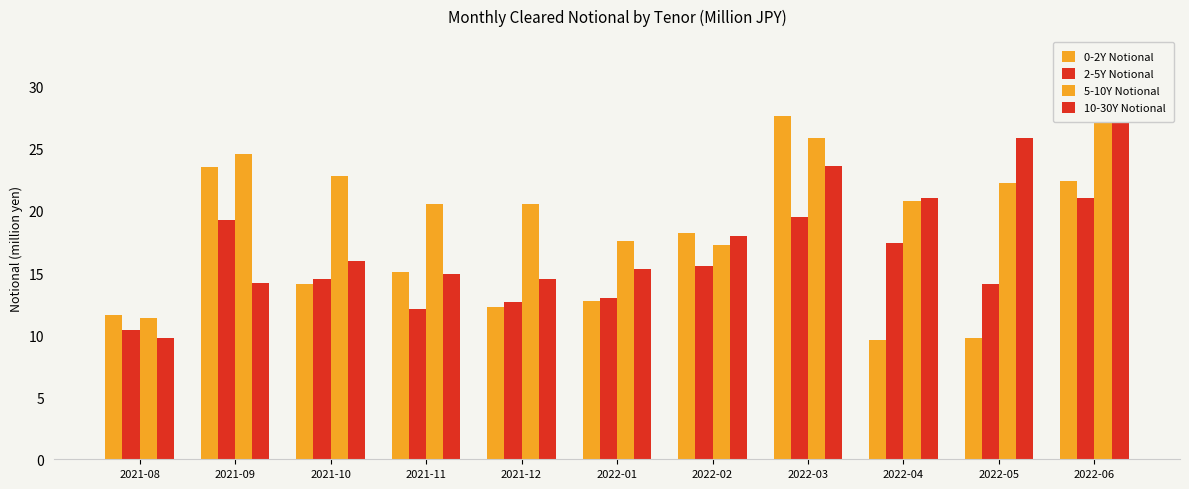

Reading left to right, what are all the values shown in this chart?

0-2Y Notional: 2021-08=11.6	2021-09=23.6	2021-10=14.1	2021-11=15.1	2021-12=12.2	2022-01=12.7	2022-02=18.2	2022-03=27.6	2022-04=9.6	2022-05=9.7	2022-06=22.4
2-5Y Notional: 2021-08=10.4	2021-09=19.3	2021-10=14.5	2021-11=12.1	2021-12=12.7	2022-01=13.0	2022-02=15.6	2022-03=19.5	2022-04=17.4	2022-05=14.1	2022-06=21.0
5-10Y Notional: 2021-08=11.3	2021-09=24.6	2021-10=22.8	2021-11=20.5	2021-12=20.6	2022-01=17.6	2022-02=17.2	2022-03=25.9	2022-04=20.8	2022-05=22.2	2022-06=32.5
10-30Y Notional: 2021-08=9.7	2021-09=14.2	2021-10=16.0	2021-11=14.9	2021-12=14.5	2022-01=15.3	2022-02=17.9	2022-03=23.6	2022-04=21.0	2022-05=25.9	2022-06=31.4